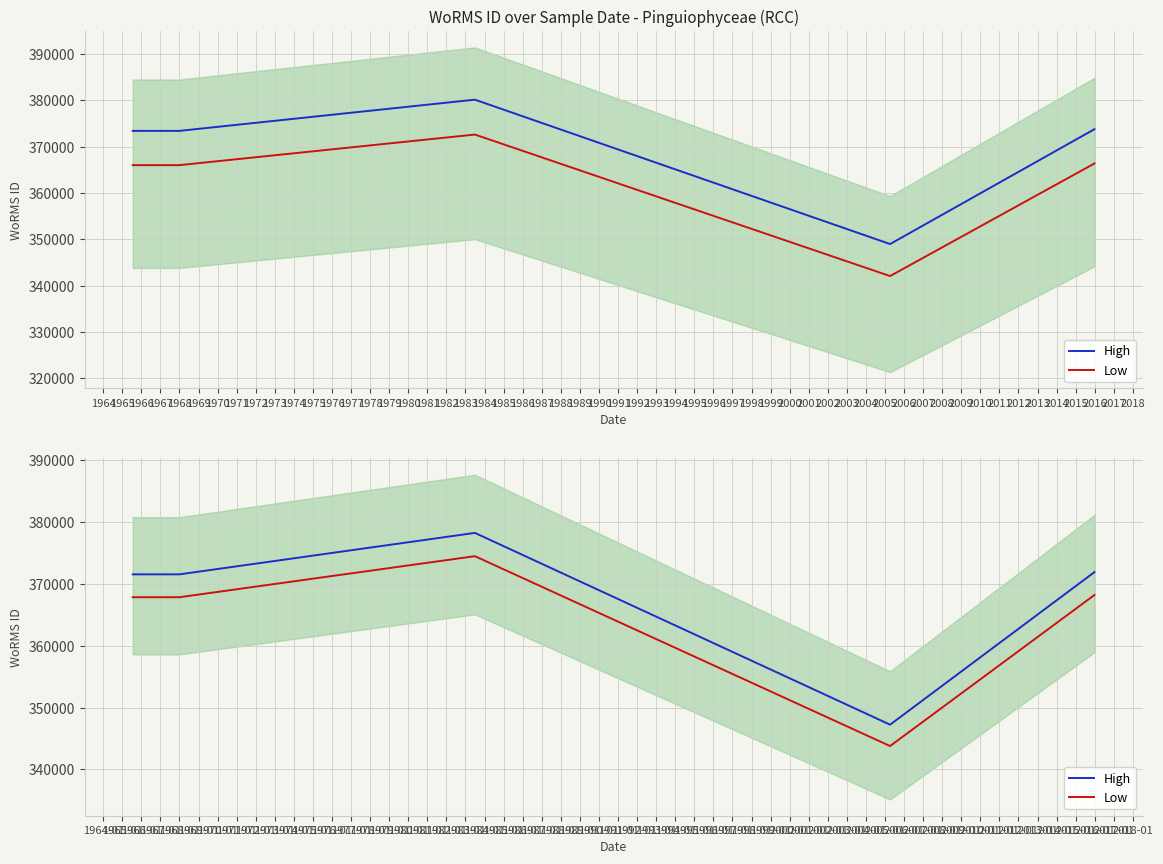

How many values in the High series exceed 371536?

7